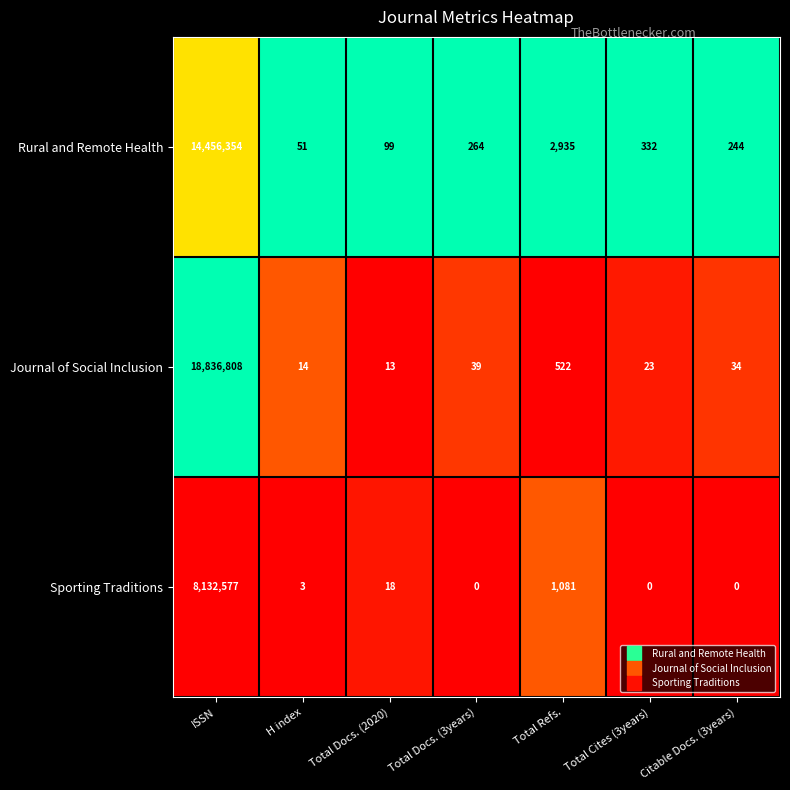

What is the difference between the maximum and second lowest values in the Sporting Traditions series?

8132577